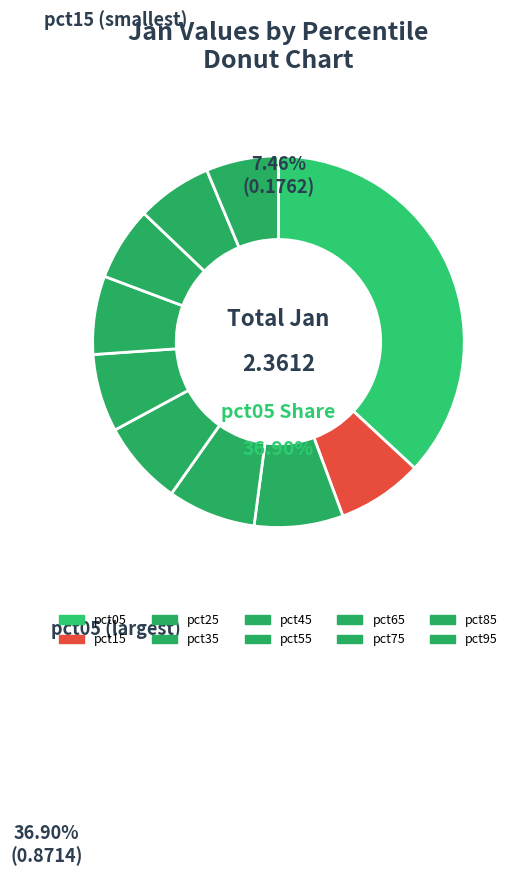

The pct95 slice represents 16% of the pie. True or false?

False